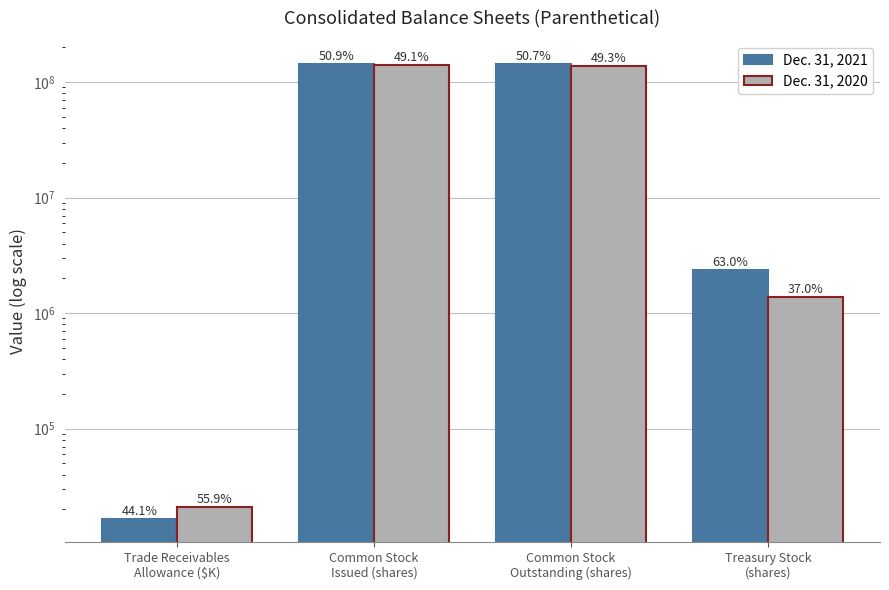

What is the difference between the highest and lowest values at Common Stock
Issued (shares)?

5172648